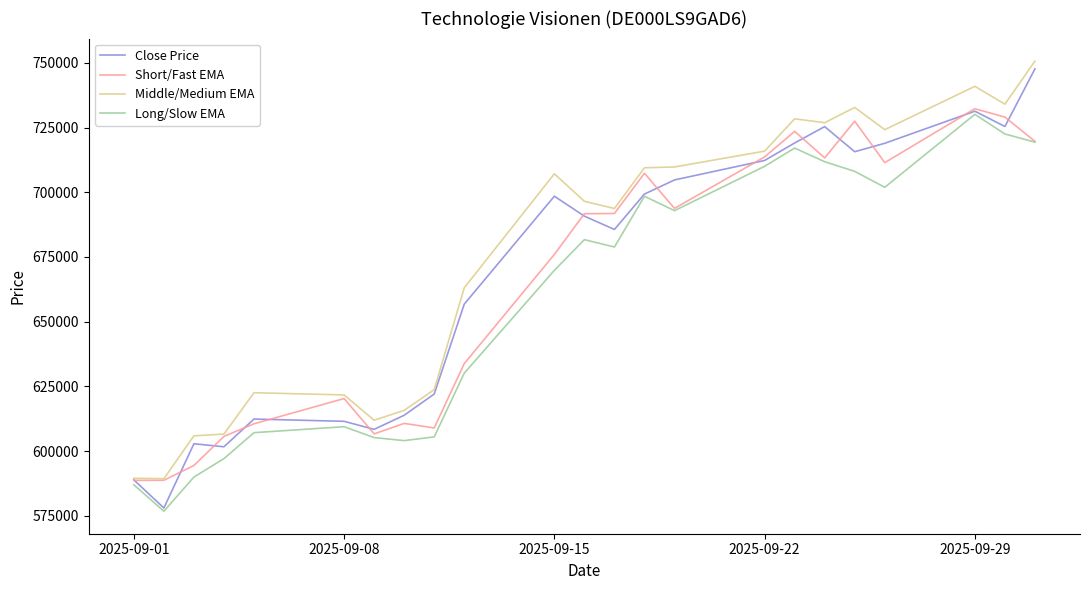

Which series has the widest spread of values?

Close Price